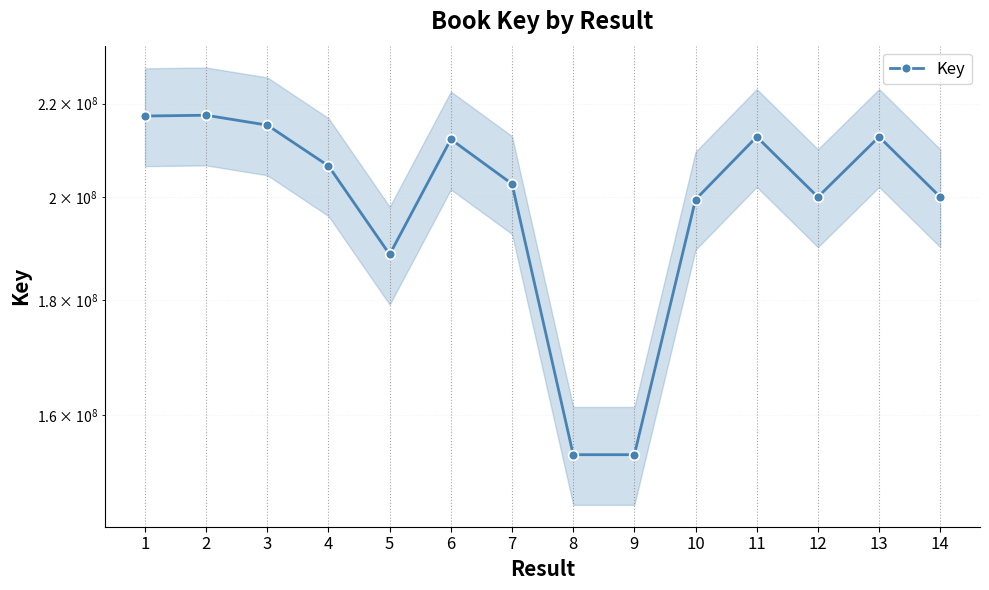

What is the smallest value displayed?

153628057